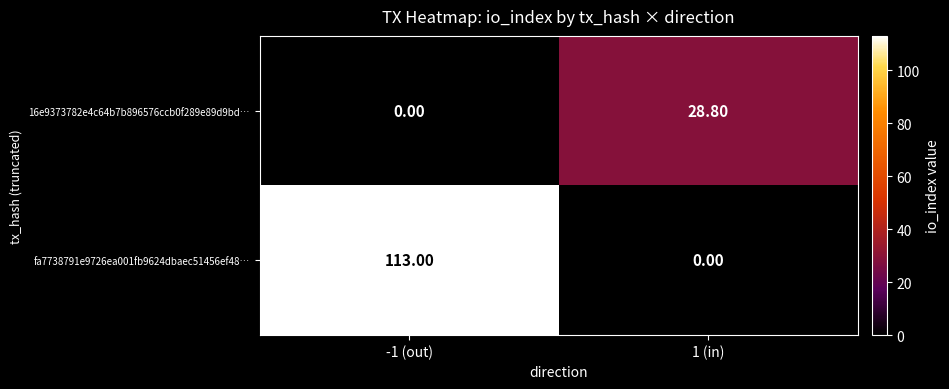

What is the sum of all 16e9373782e4c64b7b896576ccb0f289e89d9bd… values?

28.8